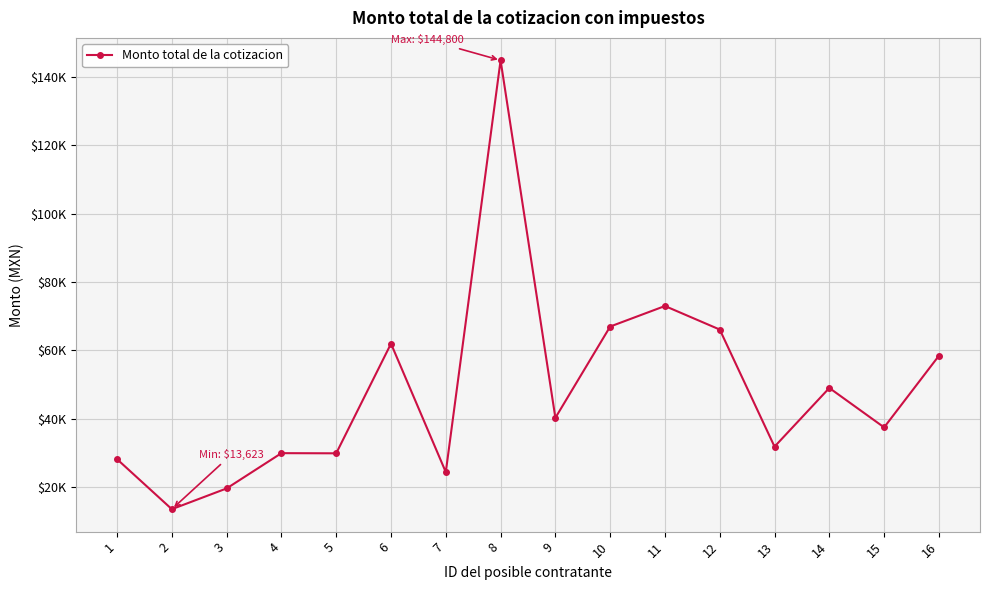

Reading right to left, list all the values displayed in this chart.

58464.0	37531.8	49049.3	31900.0	66120.0	73000.0	66999.7	40319.5	144800.0	24459.3	62000.0	29952.0	29998.0	19689.0	13623.0	28235.0